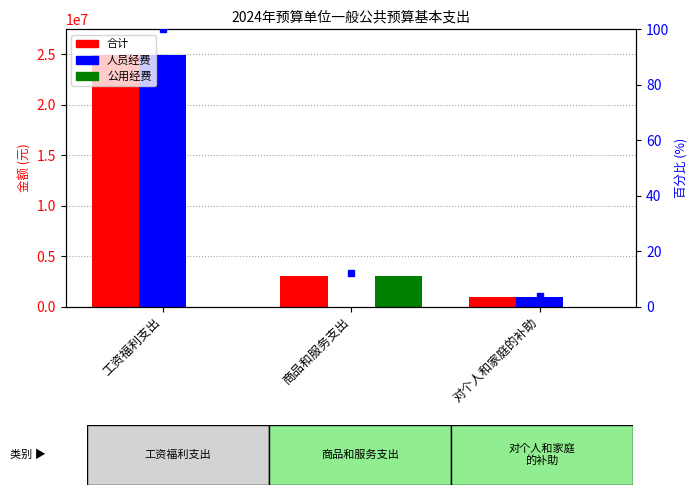

What is the maximum value shown in the chart?

24949181.0